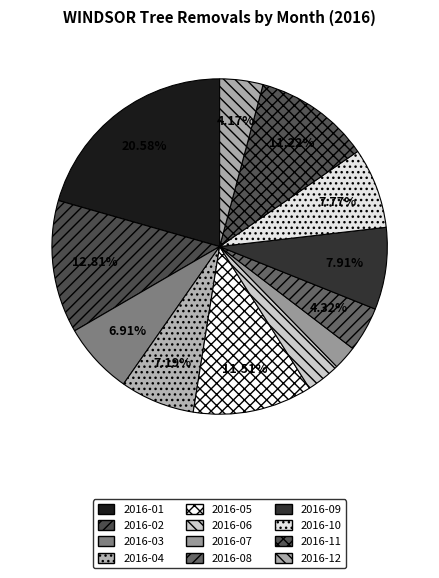

What is the ratio of the value at 2016-05 to the value at 2016-11?

1.0